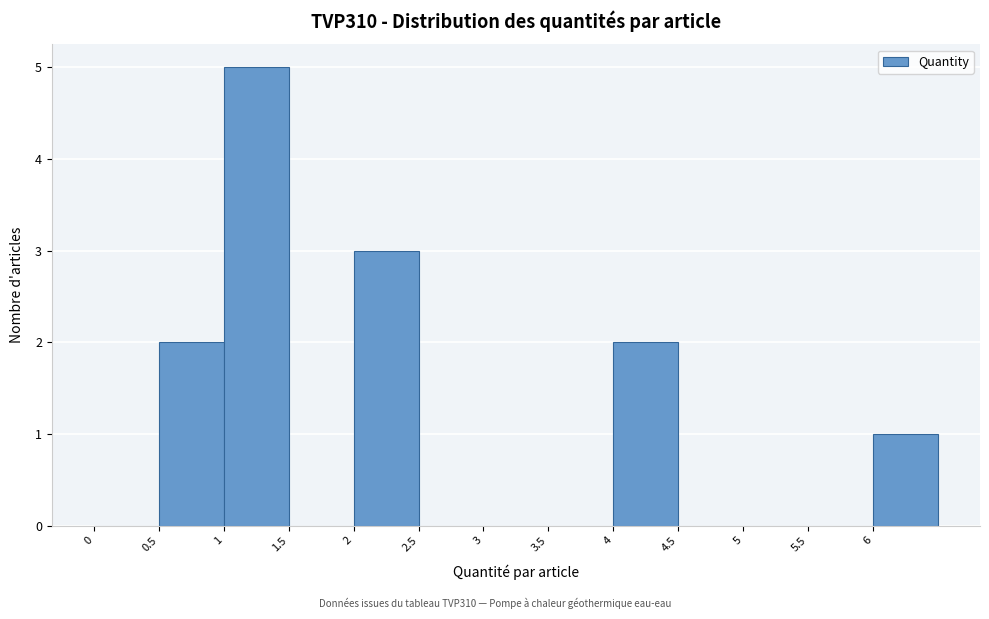

What is the height of the bar covering 4.0 to 4.5 on the x-axis? The values are not printed on the chart, so give them approximately, as read against the axis.

2